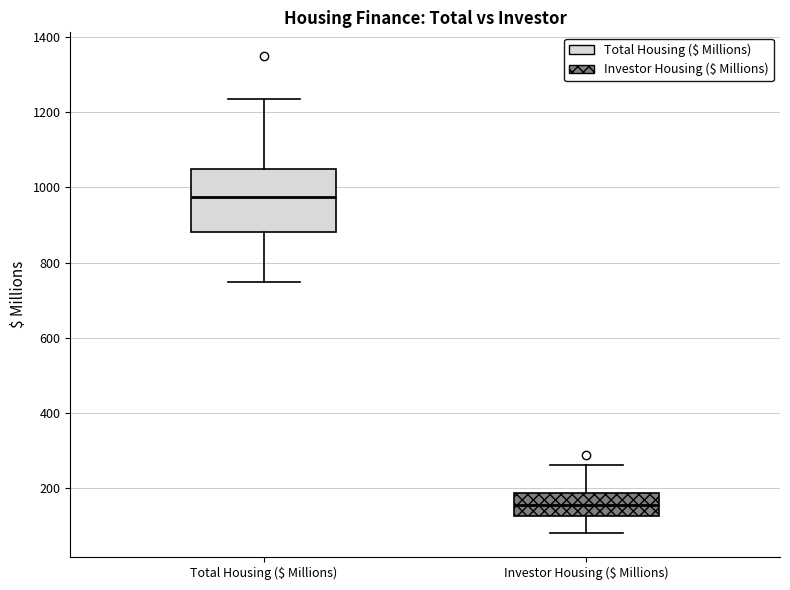

Where does the lower whisker of the box for Total Housing ($ Millions) end on the y-axis? The values are not printed on the chart, so give them approximately, as read against the axis.

740